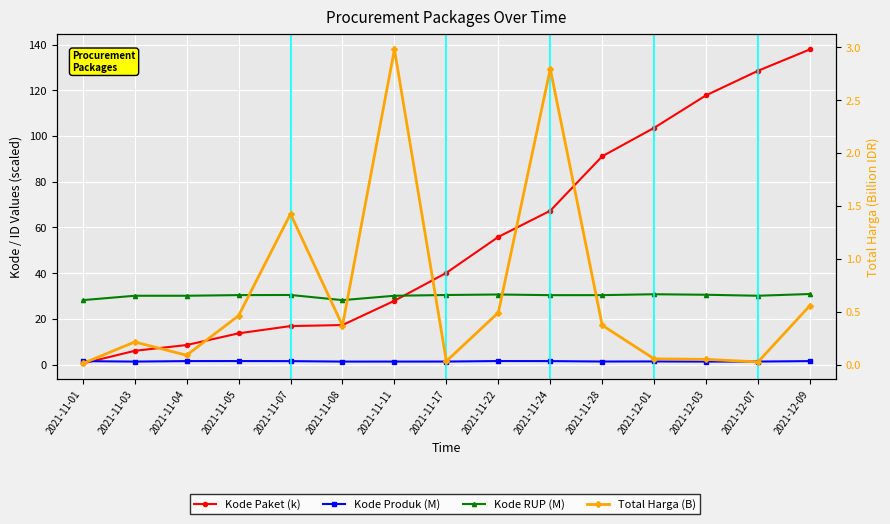

Which has a higher value, 2021-11-22 or 2021-11-04?

2021-11-22